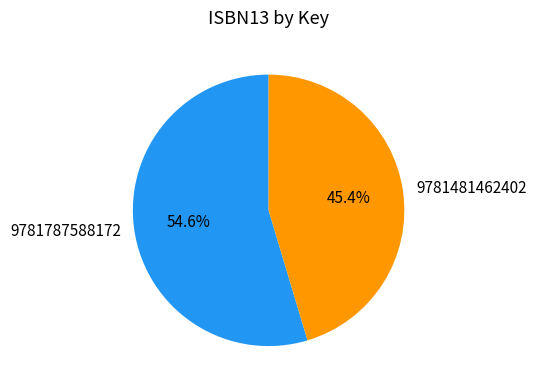

Combined, do 9781787588172 and 9781481462402 account for over 50%?

Yes